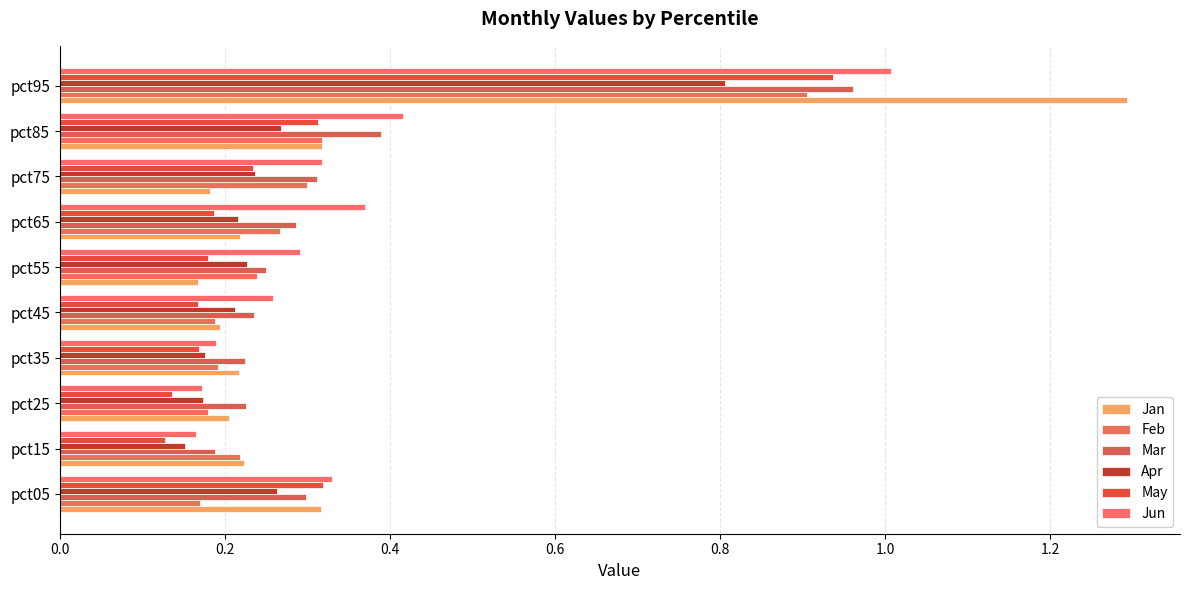

How many categories are shown in the chart?

10